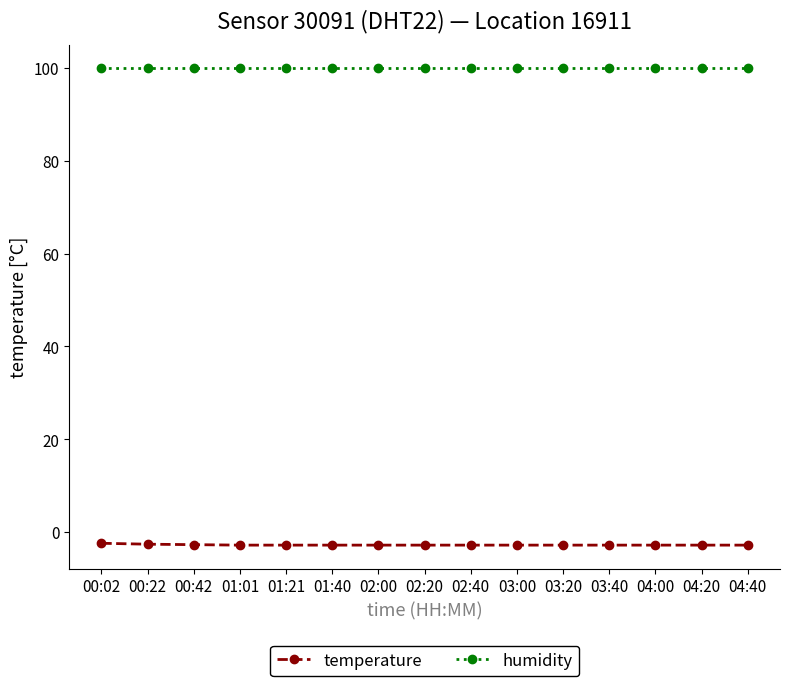

At how many categories does at least one series exceed 72?

15